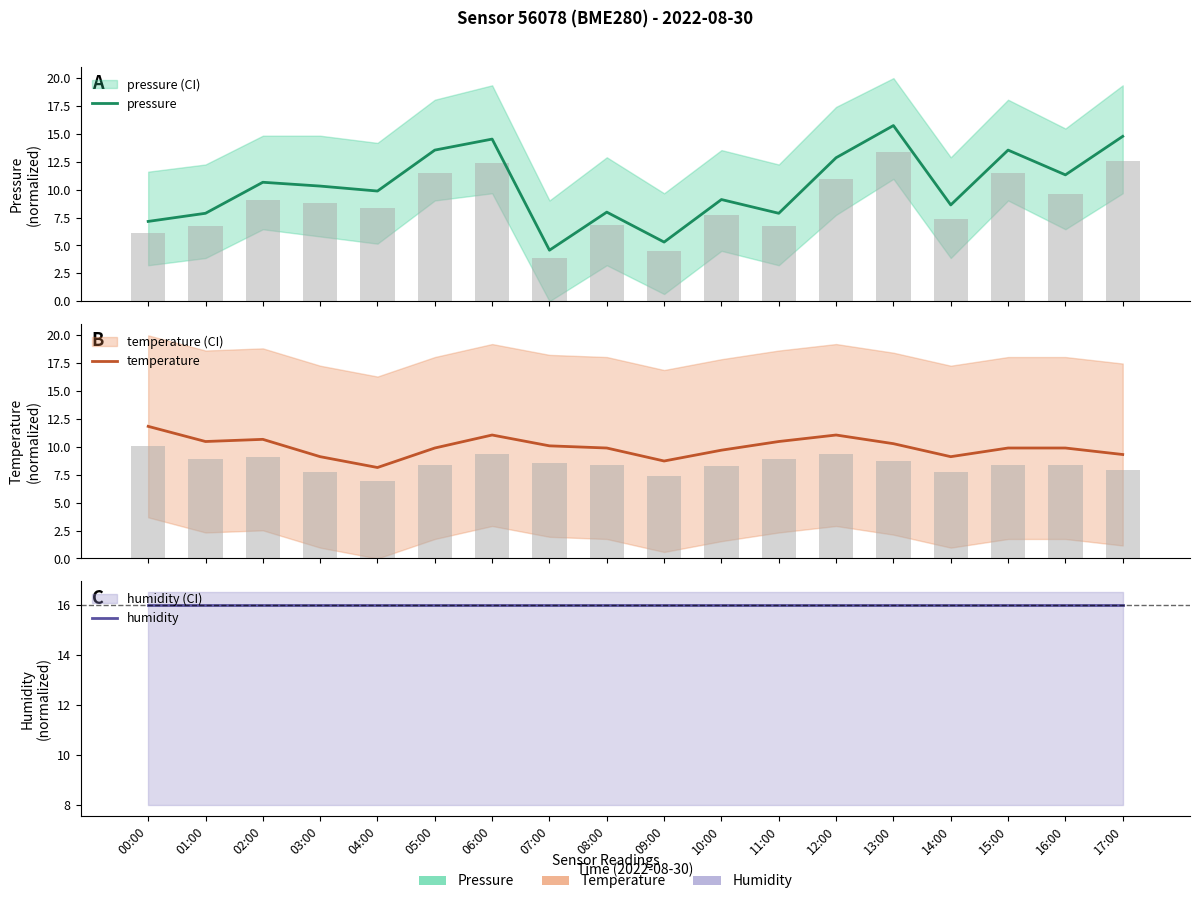

What are all the series names shown in the legend?

pressure, temperature, humidity